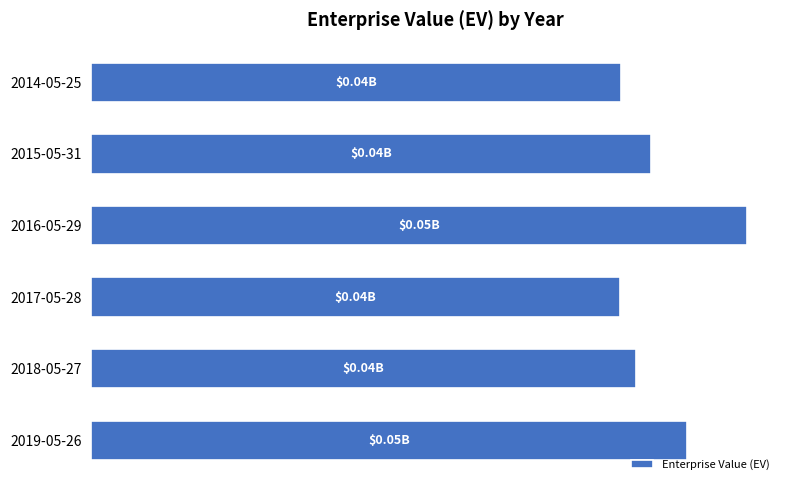

Are the bars horizontal?

Yes